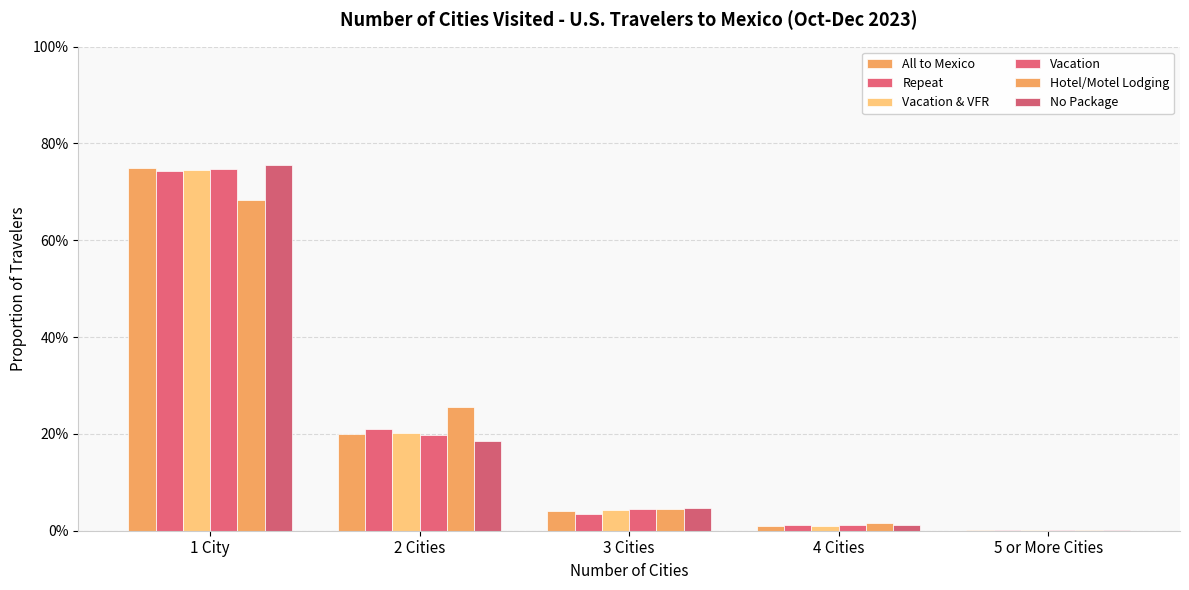

Reading left to right, extract all data points from this chart.

All to Mexico: 1 City=0.8	2 Cities=0.2	3 Cities=0.0	4 Cities=0.0	5 or More Cities=0.0
Repeat: 1 City=0.7	2 Cities=0.2	3 Cities=0.0	4 Cities=0.0	5 or More Cities=0.0
Vacation & VFR: 1 City=0.7	2 Cities=0.2	3 Cities=0.0	4 Cities=0.0	5 or More Cities=0.0
Vacation: 1 City=0.7	2 Cities=0.2	3 Cities=0.0	4 Cities=0.0	5 or More Cities=0.0
Hotel/Motel Lodging: 1 City=0.7	2 Cities=0.3	3 Cities=0.0	4 Cities=0.0	5 or More Cities=0.0
No Package: 1 City=0.8	2 Cities=0.2	3 Cities=0.0	4 Cities=0.0	5 or More Cities=0.0